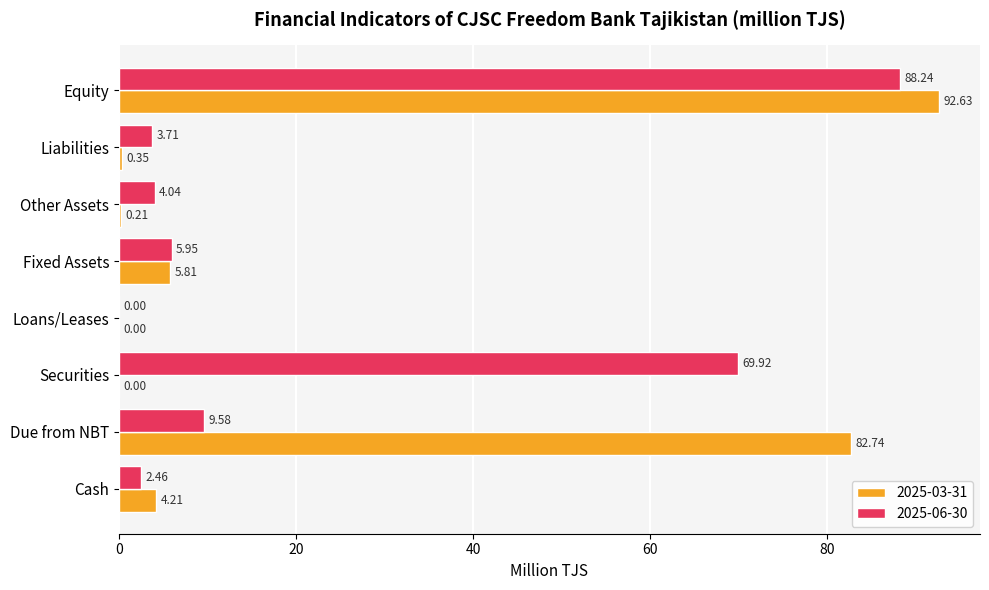

At which category is the sum across all series the highest?

Equity